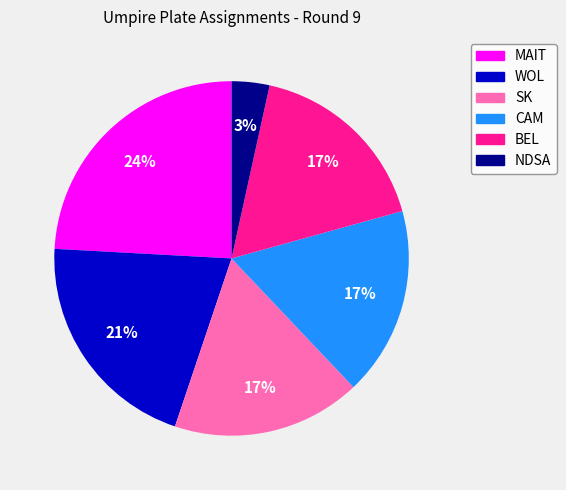

Approximately how many times larger is the value at BEL compared to CAM?

1.0